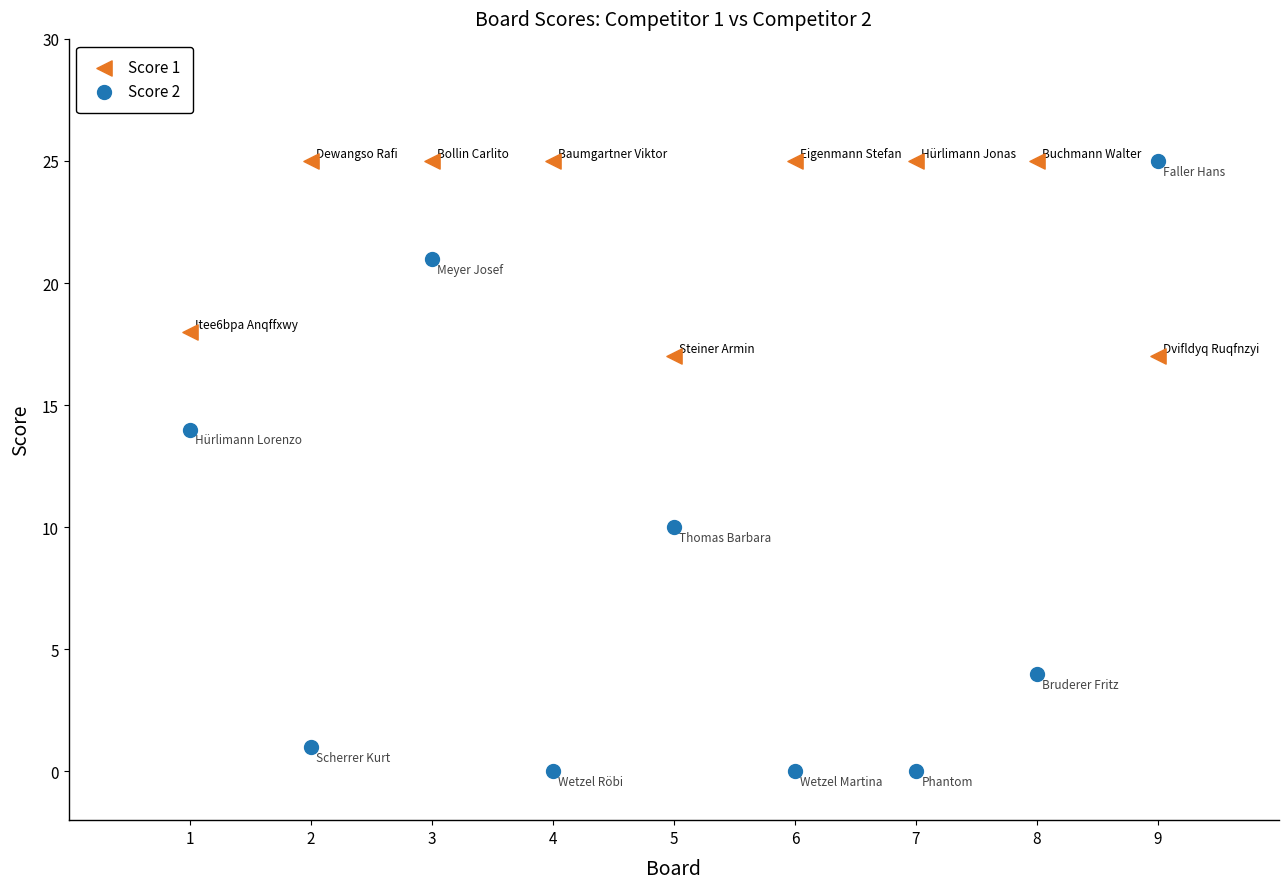

What is the X range (max minus min) for the scatter plot?

8